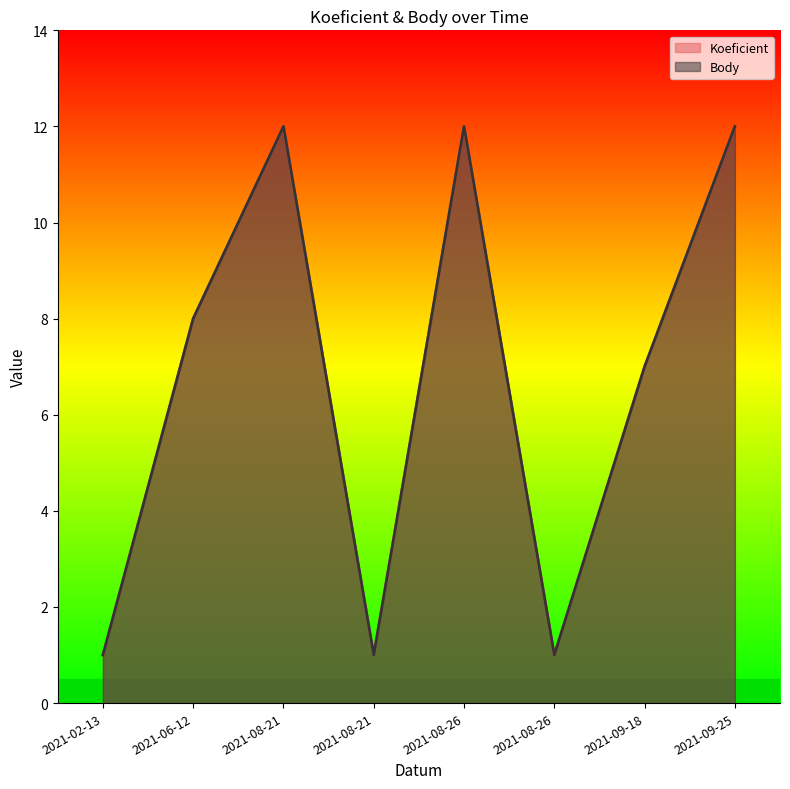

Where is the first local minimum for Koeficient?

2021-08-21